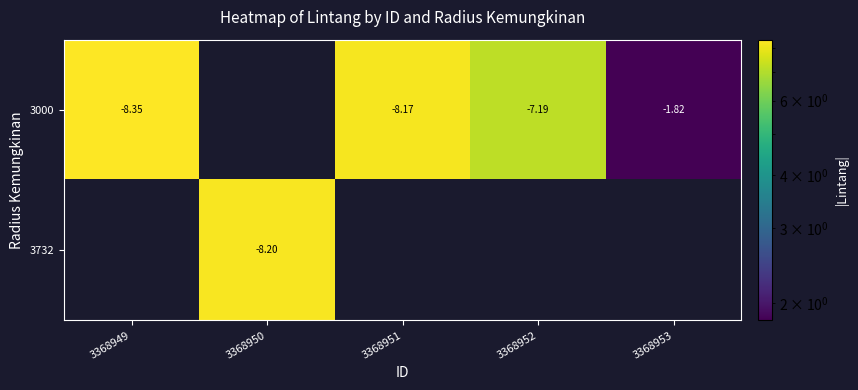

Count the number of categories in the chart.

5